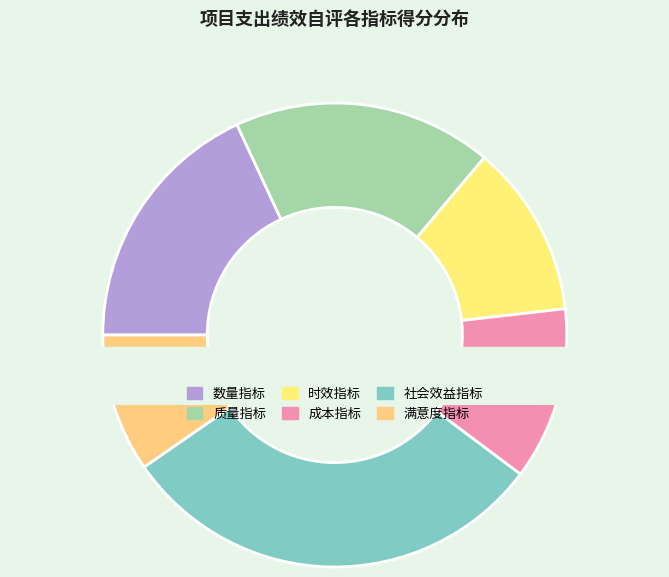

Which category has the smallest portion of the pie?

满意度指标